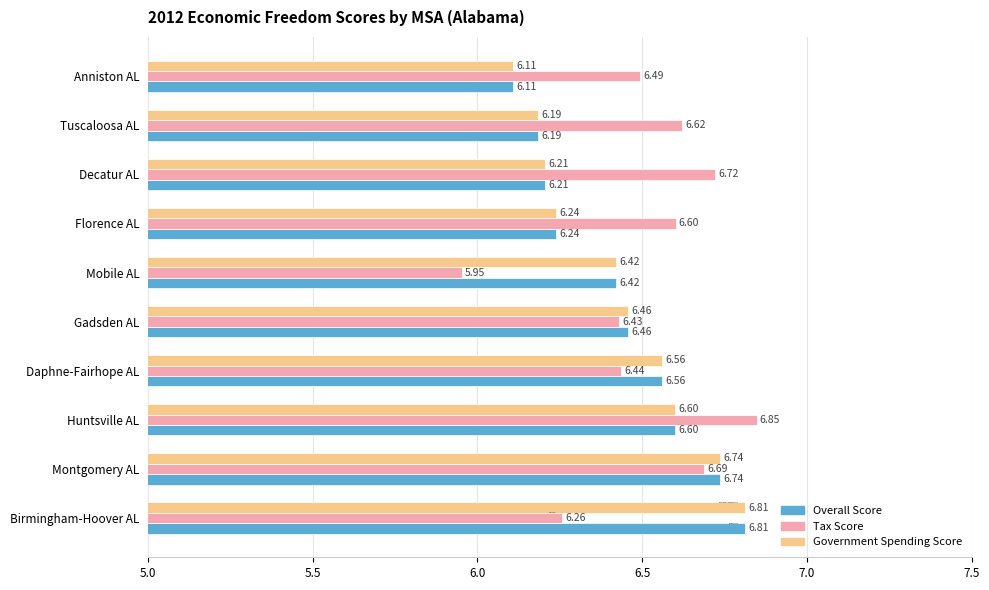

Which series has the largest range (max minus min)?

Tax Score